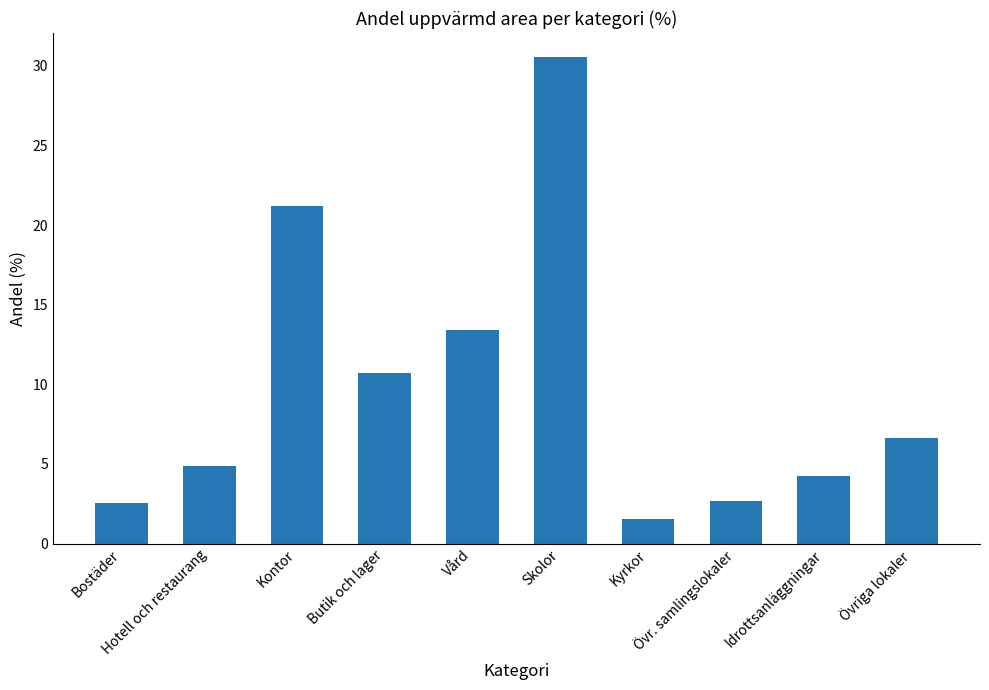

What is the difference between the values at Butik och lager and Kyrkor?

9.2